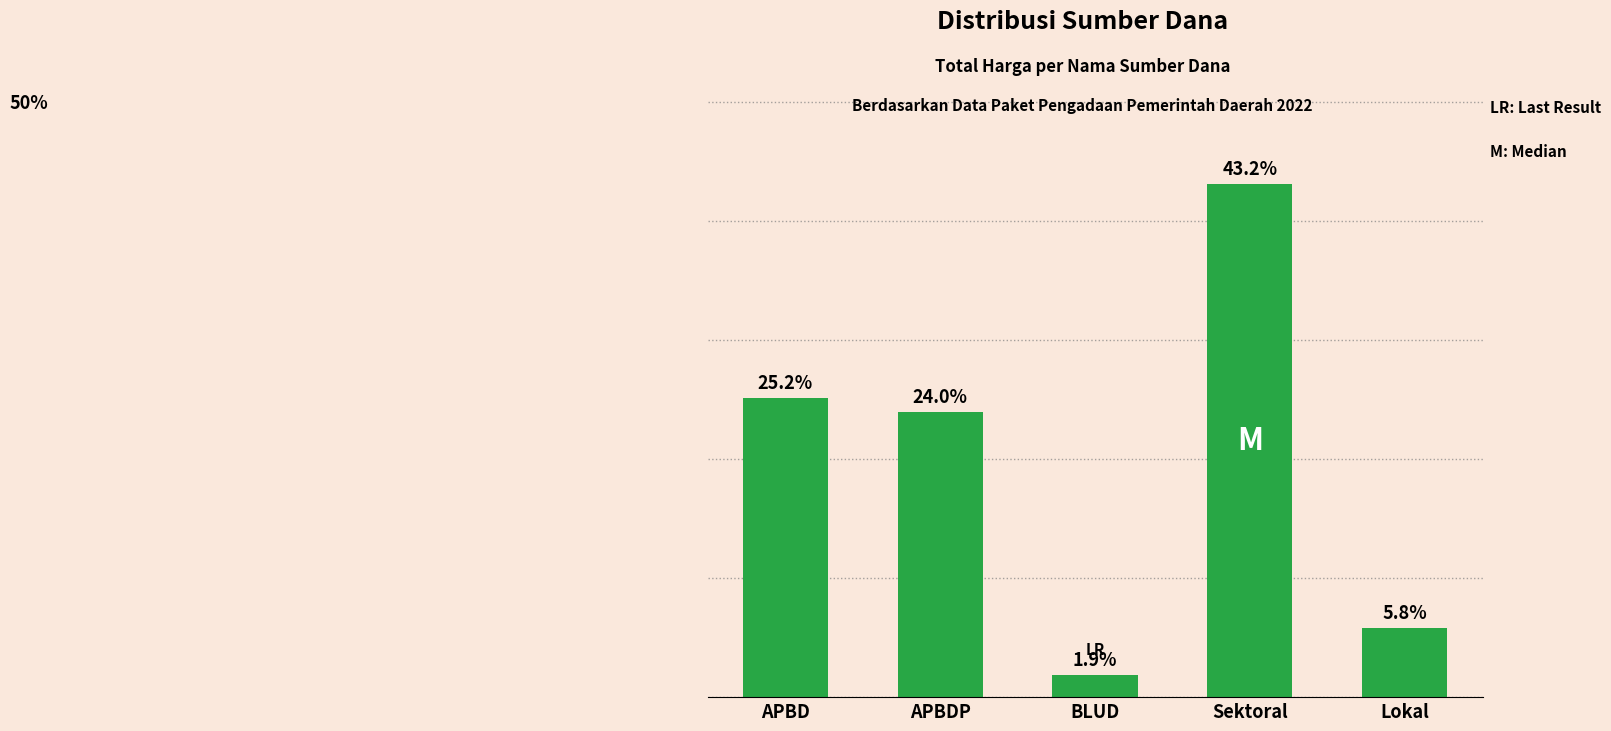

At which label is the value closest to 22?

APBDP